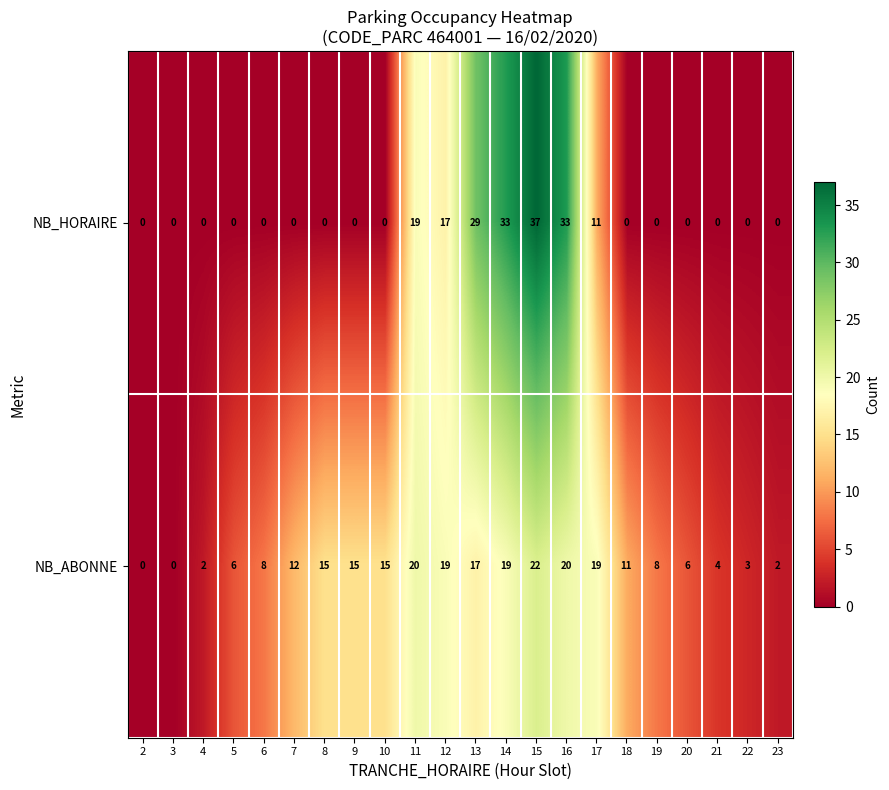

The value of NB_ABONNE at 11 is 20. True or false?

True